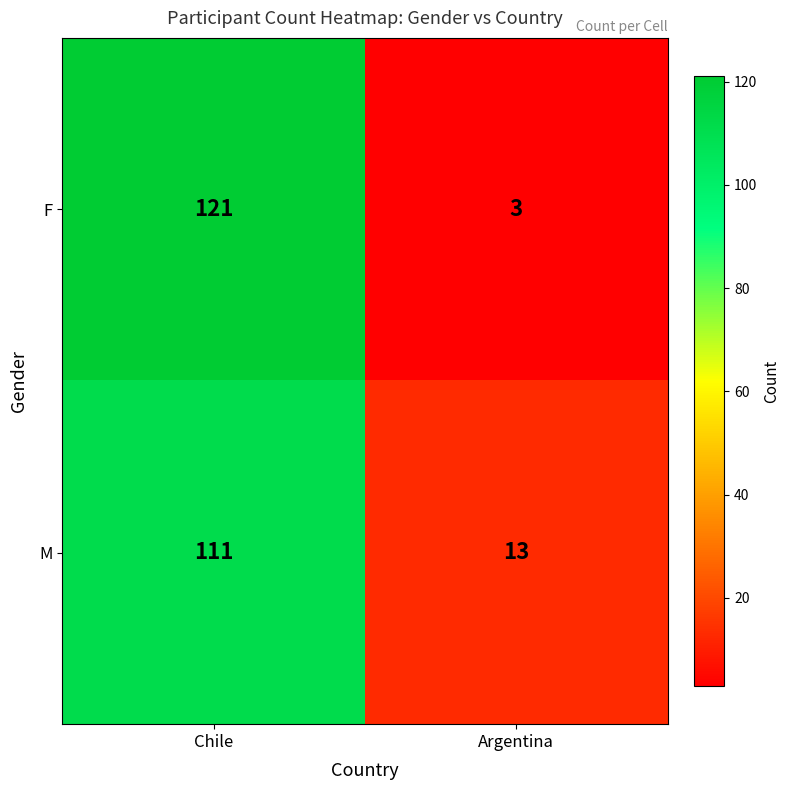

At which category is the sum across all series the highest?

Chile